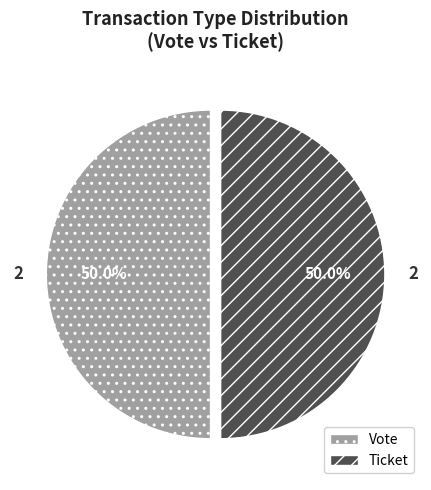

Is the sum of Ticket and Vote greater than half?

Yes